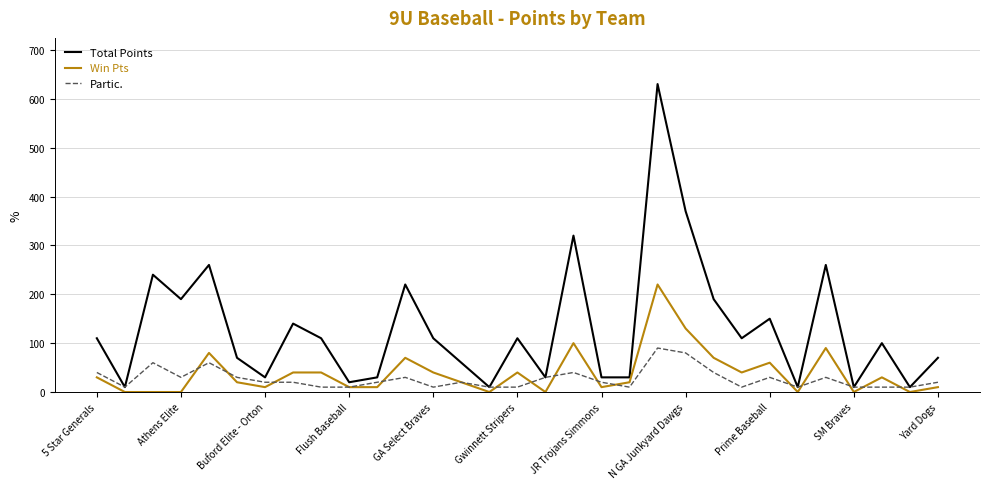

Which series has the largest range (max minus min)?

Total Points